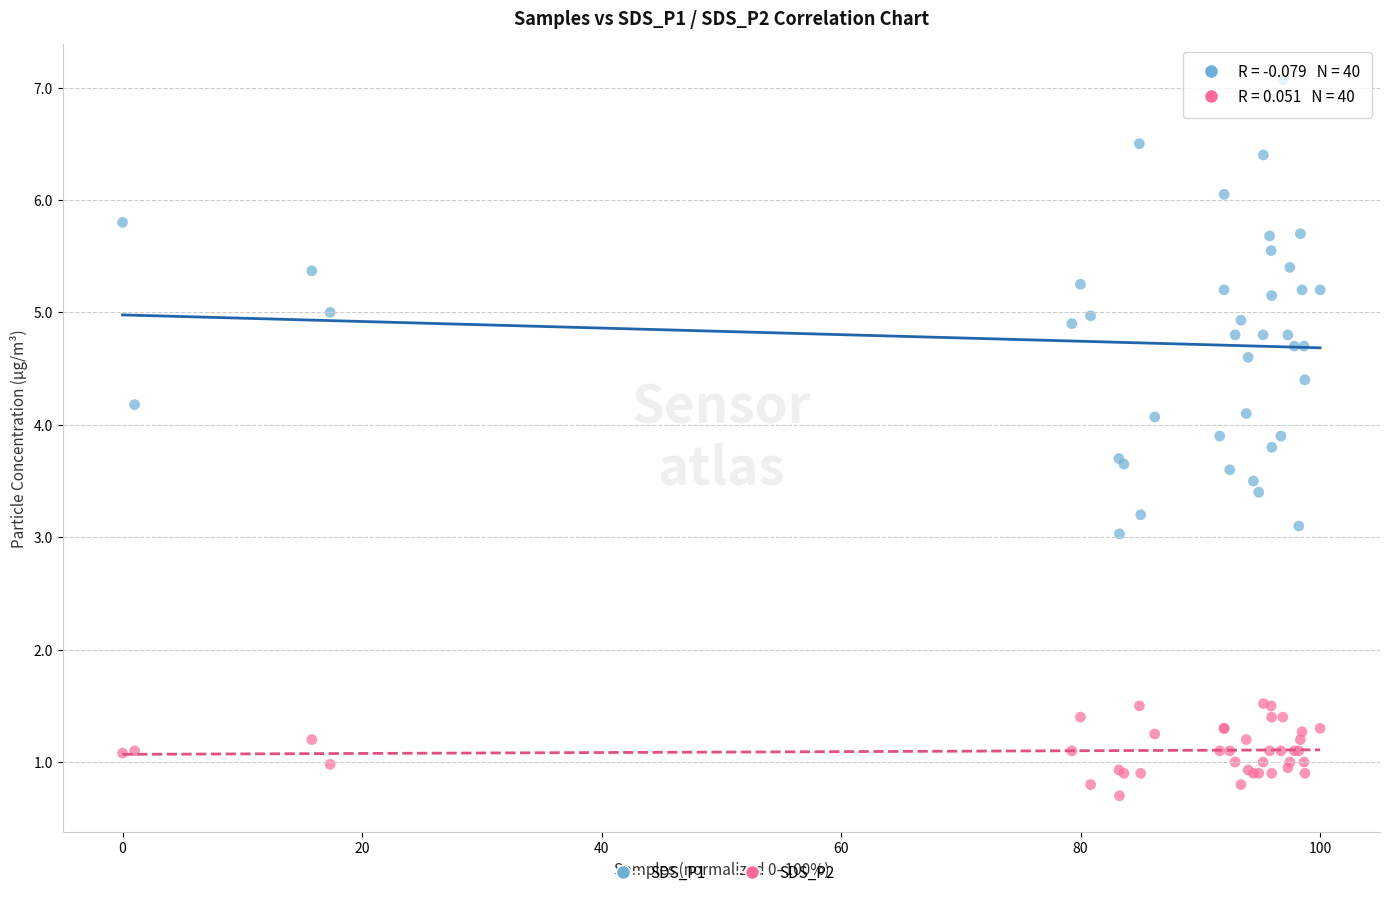

Which series has the widest spread of Y values?

SDS_P1